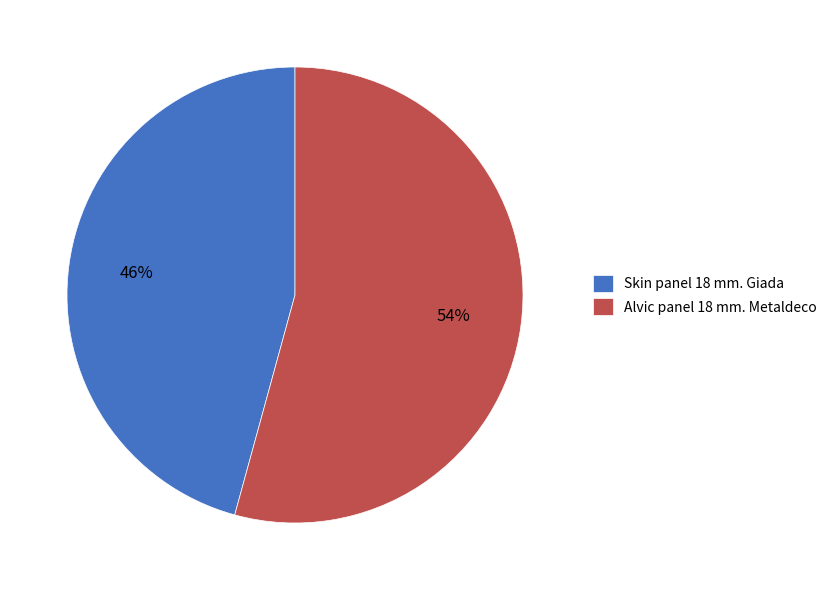

Which has a higher value, Skin panel 18 mm. Giada or Alvic panel 18 mm. Metaldeco?

Alvic panel 18 mm. Metaldeco